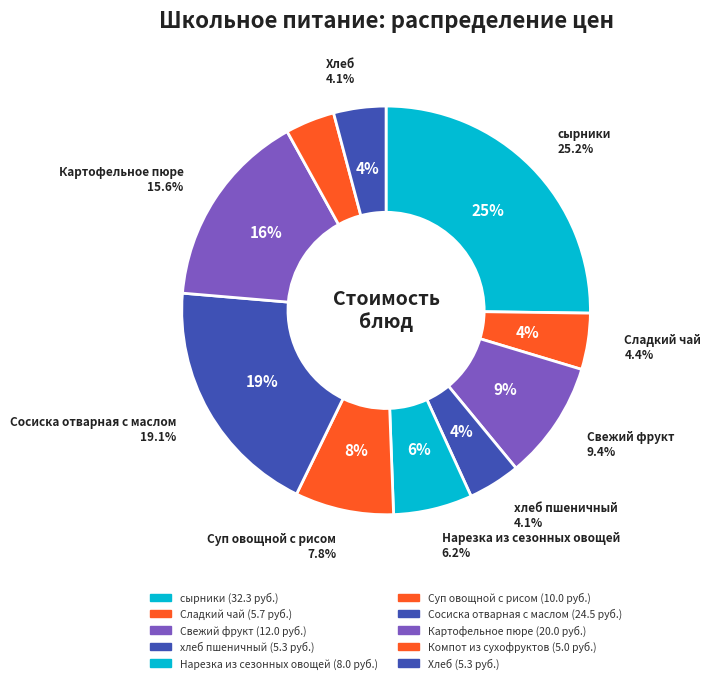

What percentage do Сосиска отварная с маслом and сырники together represent?

44.3%